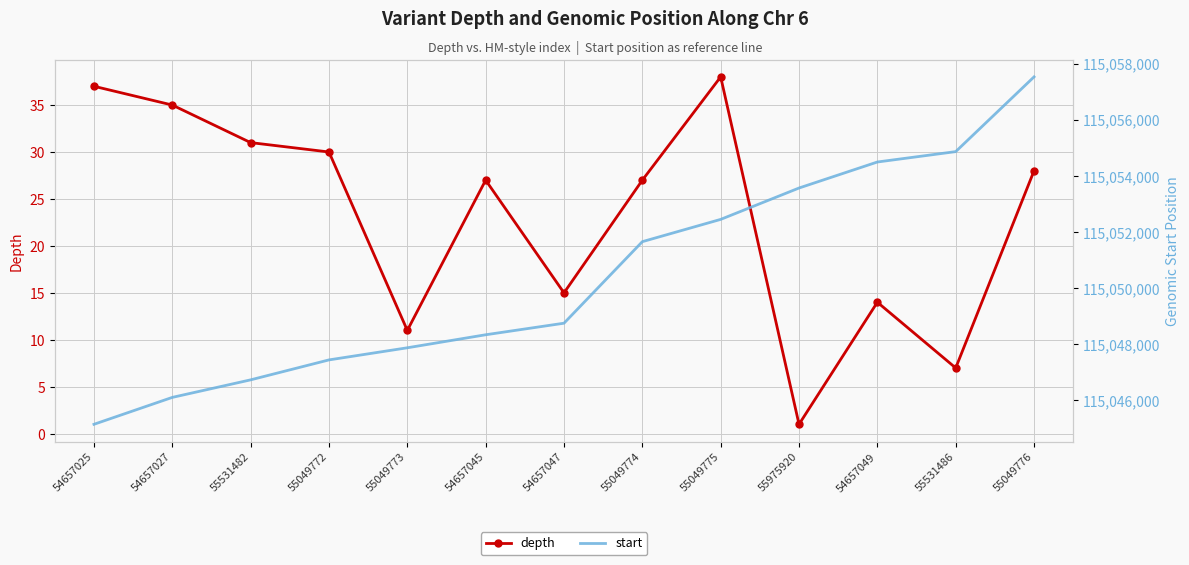

What is the difference between the highest and lowest values at 54657027?

115046070